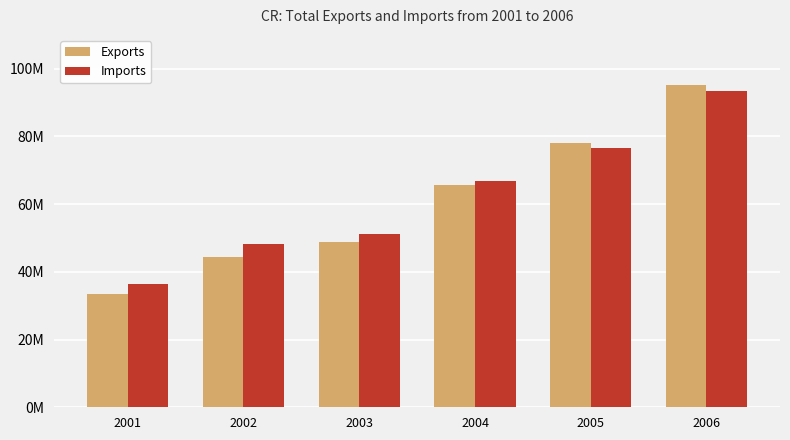

What is the average value of the Exports series?

60914876